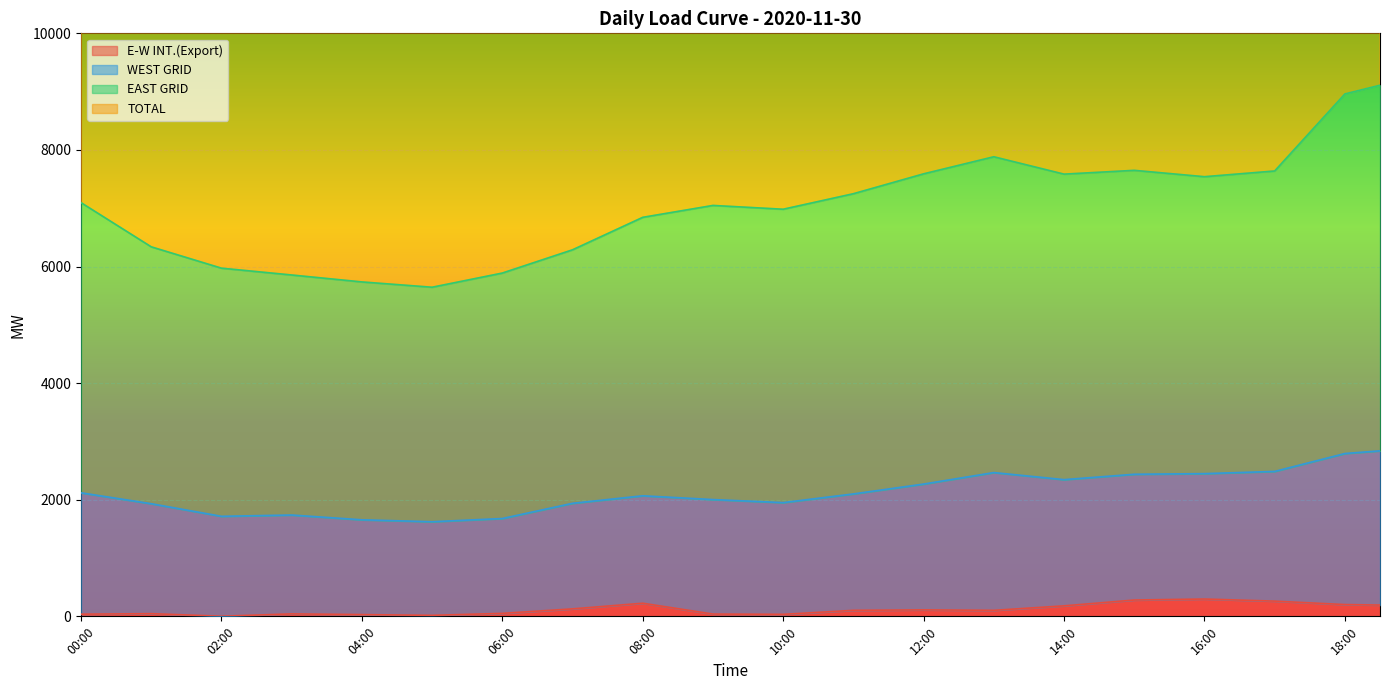

True or false: WEST GRID has more than 1 points higher than both neighbors.

True